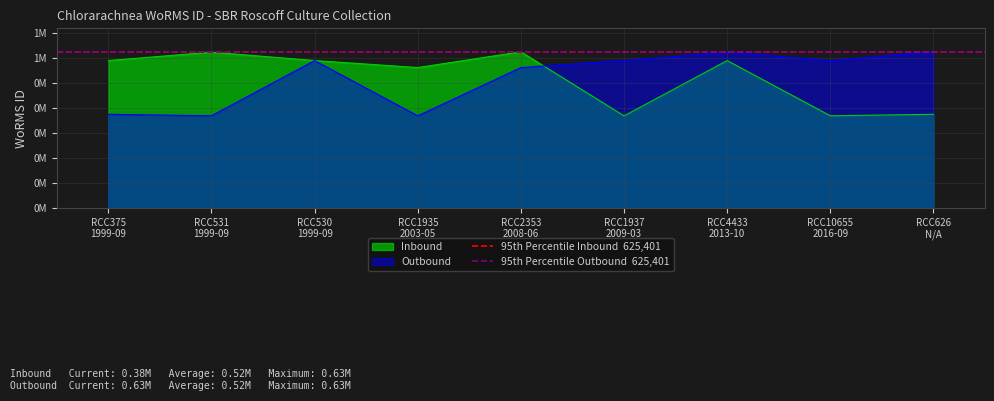

Between RCC375
1999-09 and RCC531
1999-09, which series saw the biggest shift?

Inbound